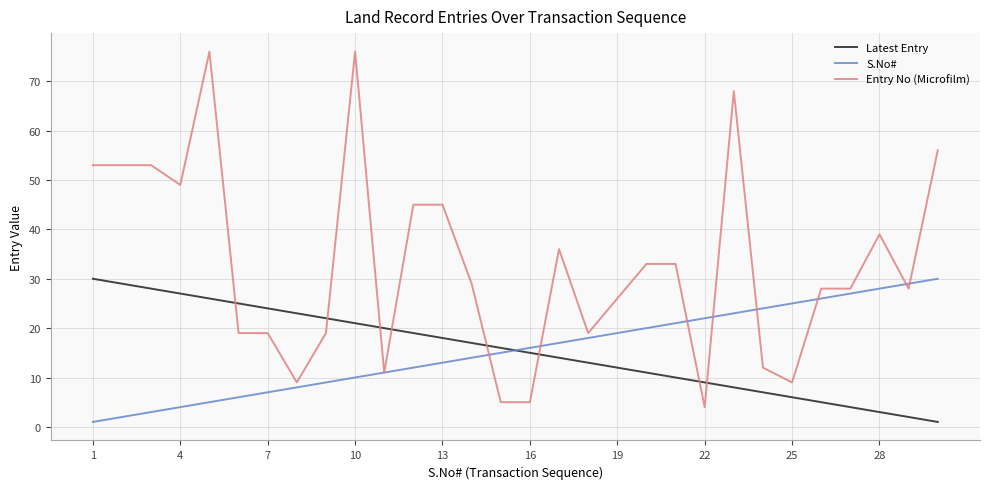

What is the average value of the Entry No (Microfilm) series?

33